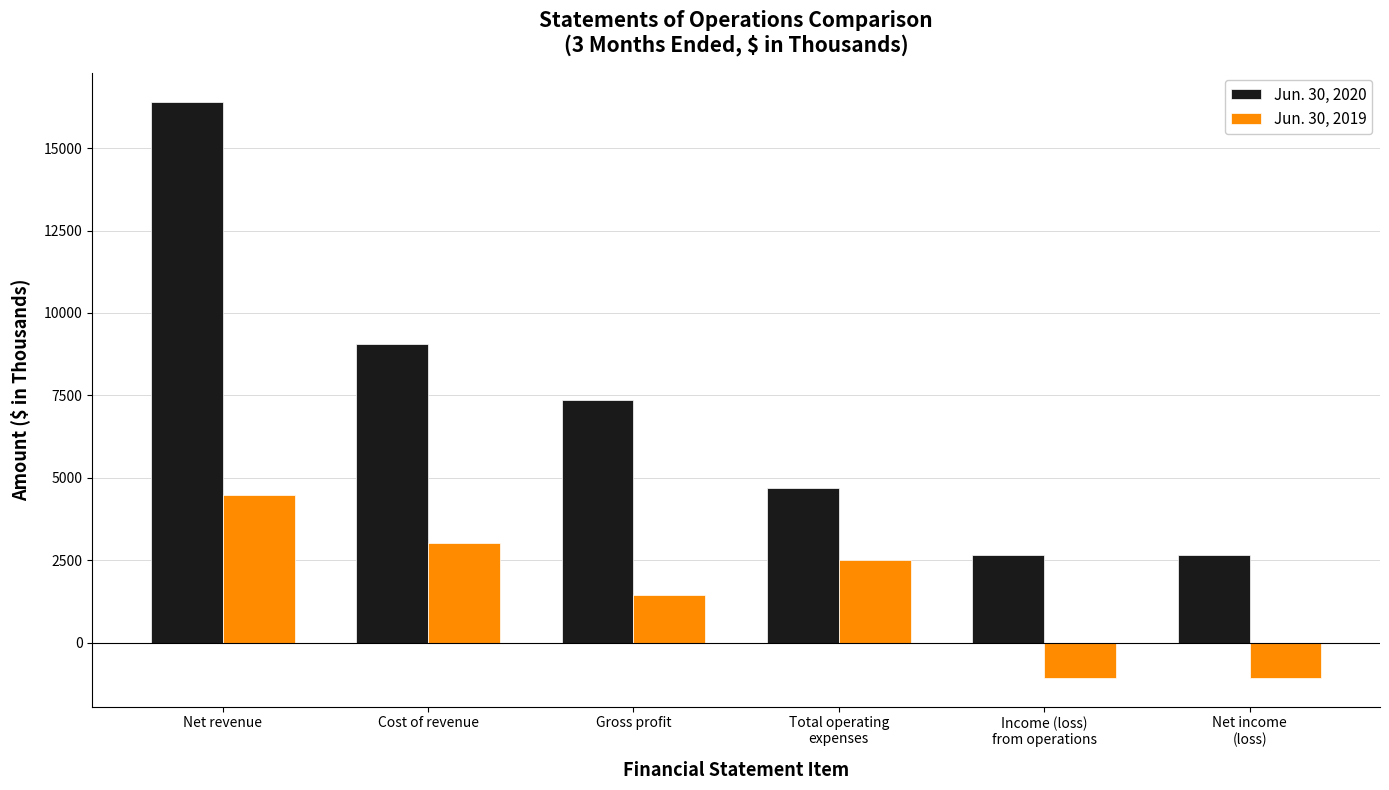

Which series has the largest total across all categories?

Jun. 30, 2020